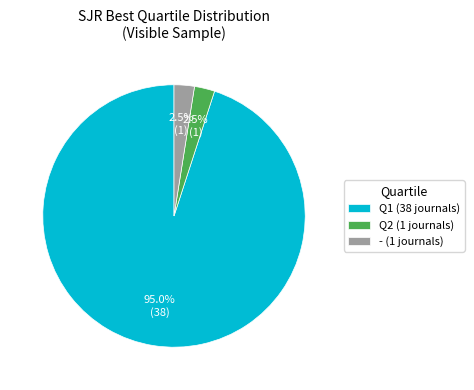

Between - (1 journals) and Q1 (38 journals), which is larger?

Q1 (38 journals)